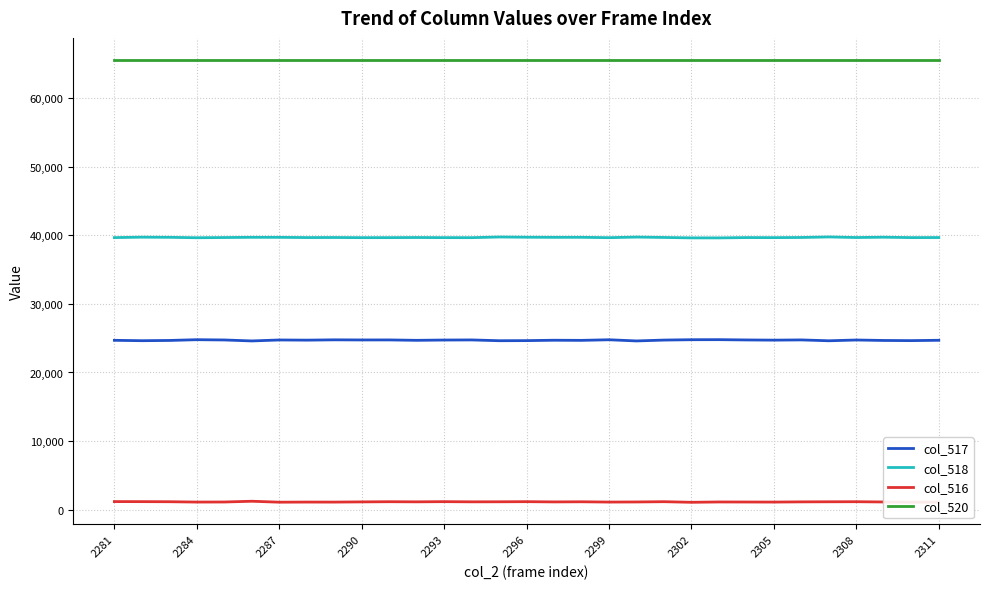

Which series has the largest total across all categories?

col_520